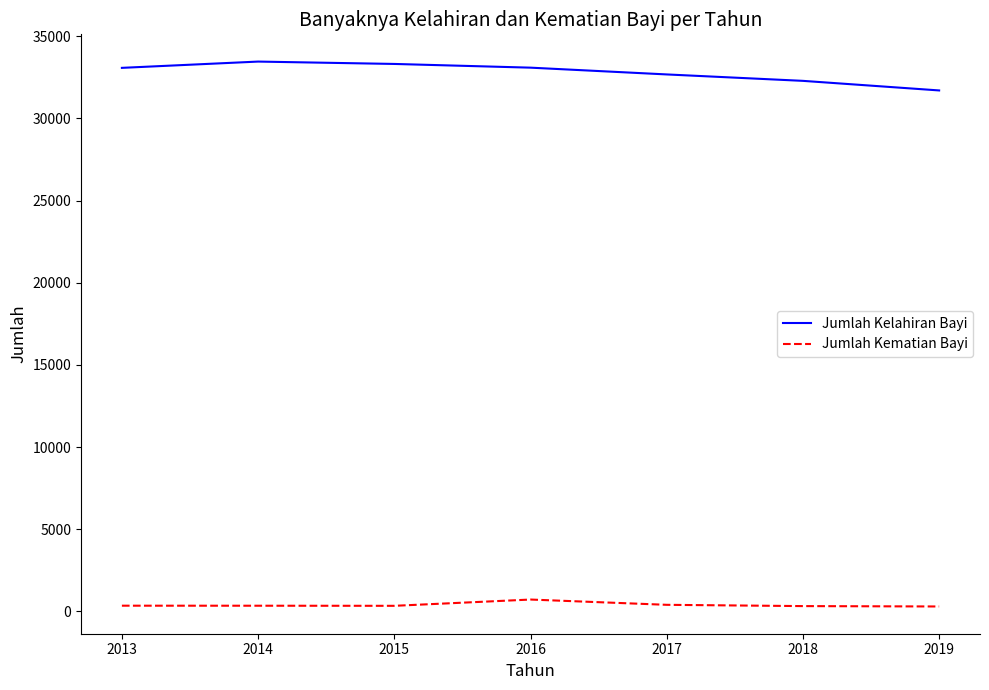

What is the difference between the highest and lowest values at 2013?

32724